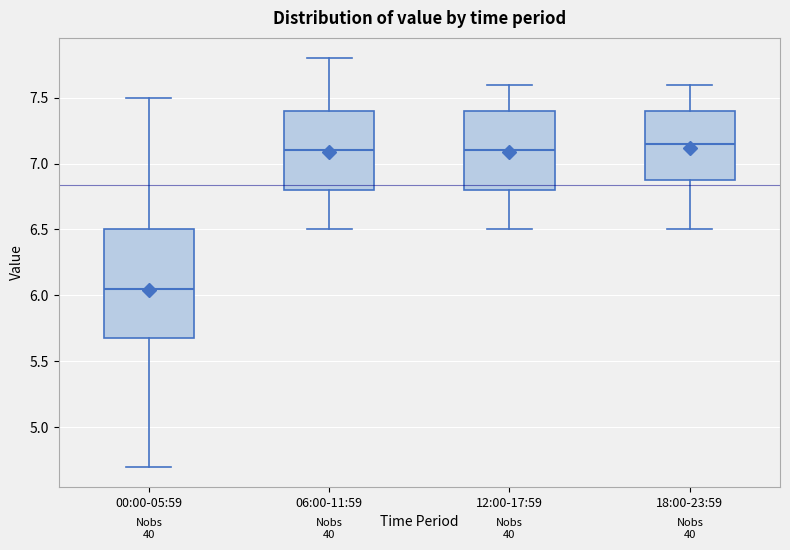

Reading left to right, transcribe this box plot: for each box, give where its median line is, the range the box spans, and where its two whiskers end, as read against the y-axis. The values are not printed on the chart, so give them approximately, as read against the axis.

00:00-05:59: median 6.05, box 5.70 to 6.50, whiskers 4.70 to 7.50
06:00-11:59: median 7.10, box 6.80 to 7.40, whiskers 6.50 to 7.80
12:00-17:59: median 7.10, box 6.80 to 7.40, whiskers 6.50 to 7.60
18:00-23:59: median 7.15, box 6.90 to 7.40, whiskers 6.50 to 7.60